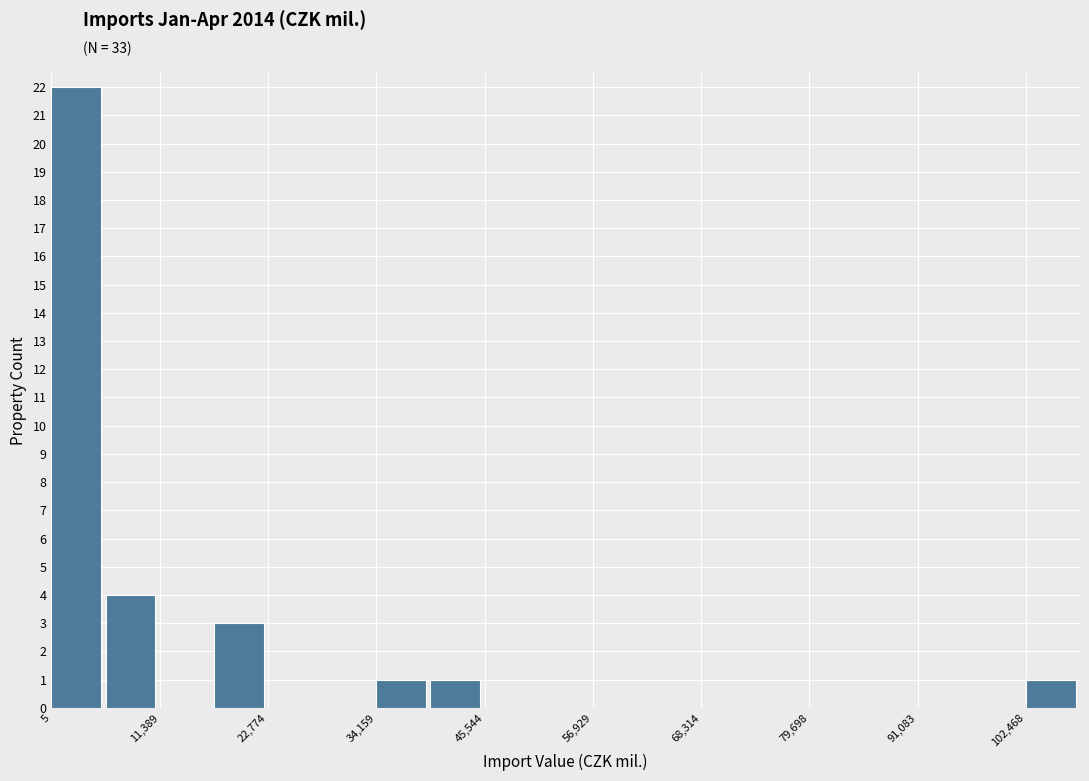

Read against the x-axis, roughly where is the centre of the tallest bar?

2000